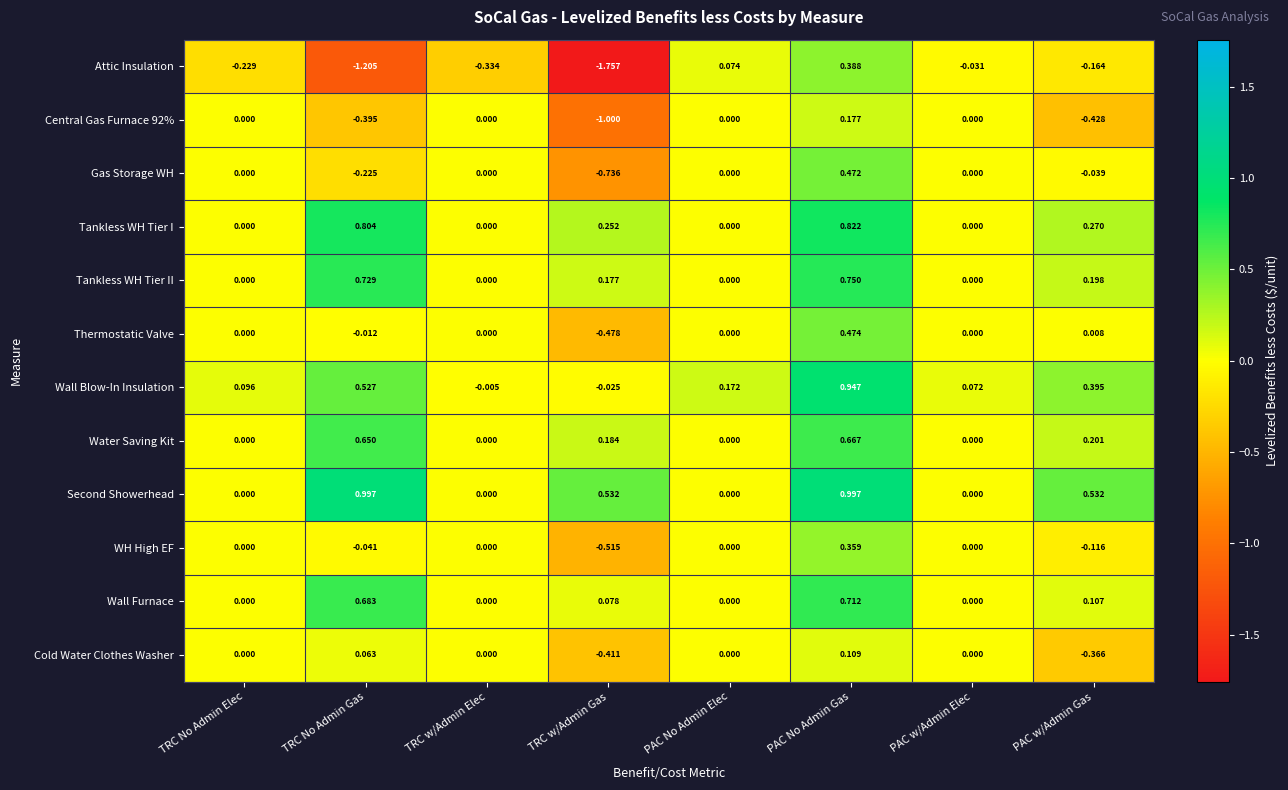

At which category is the sum across all series the highest?

PAC No Admin Gas